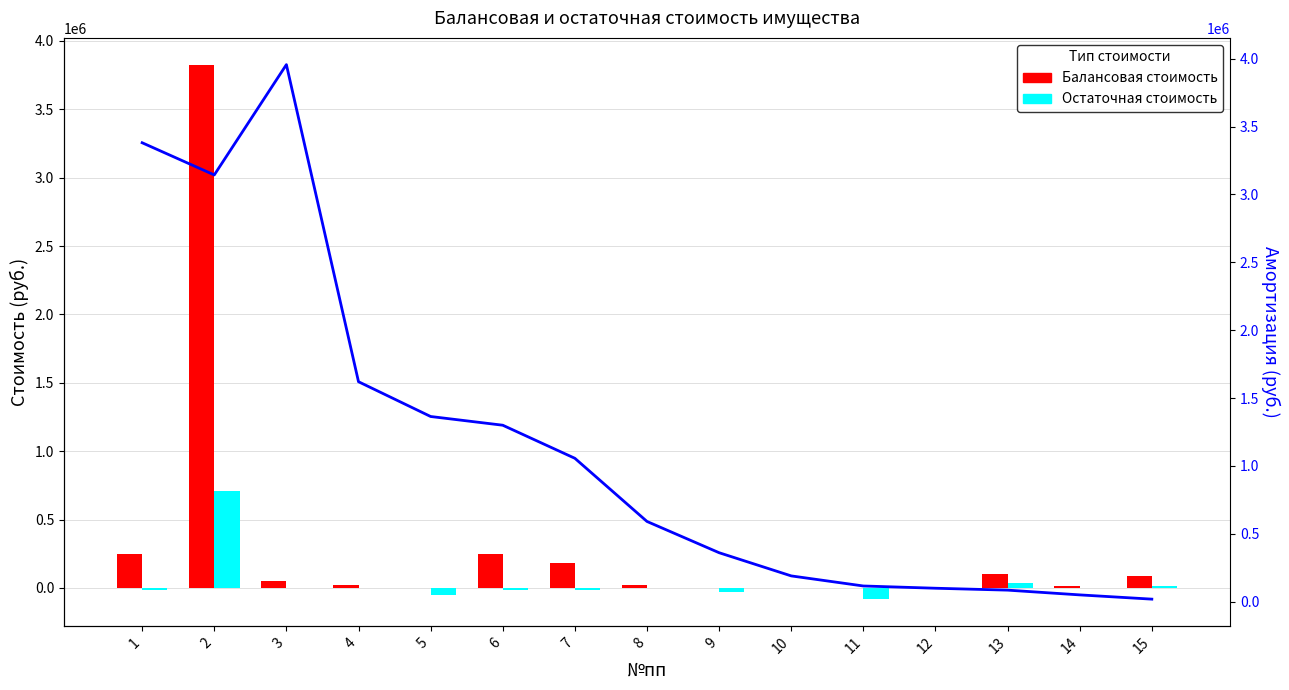

At which category is the sum across all series the highest?

2